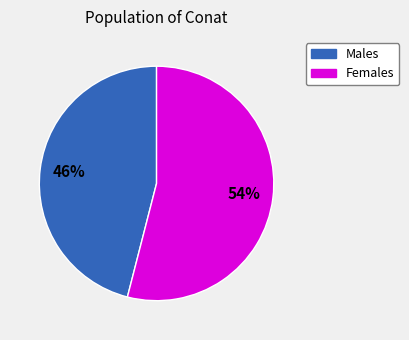

Is there a majority slice in this chart?

Yes